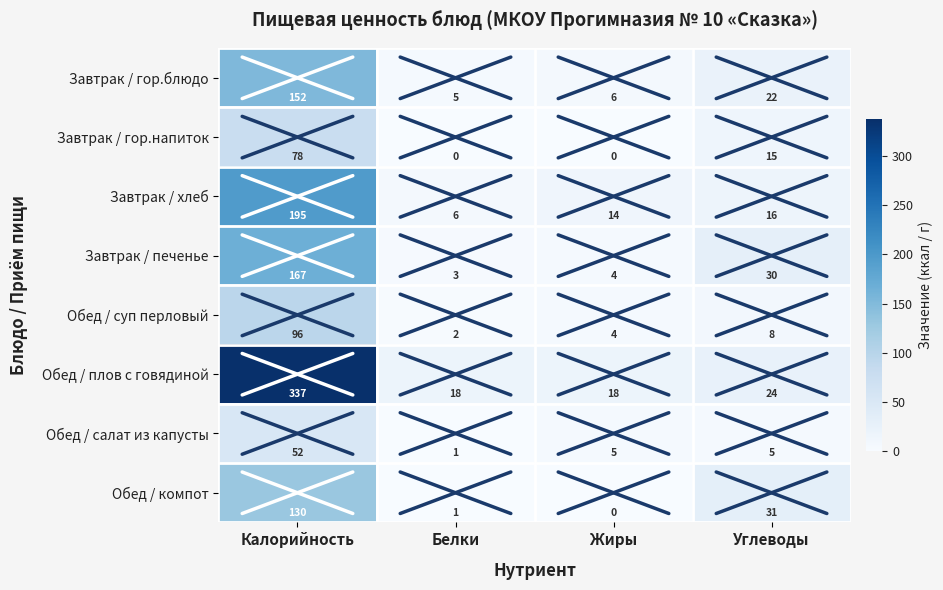

How many distinct data groups are displayed?

8